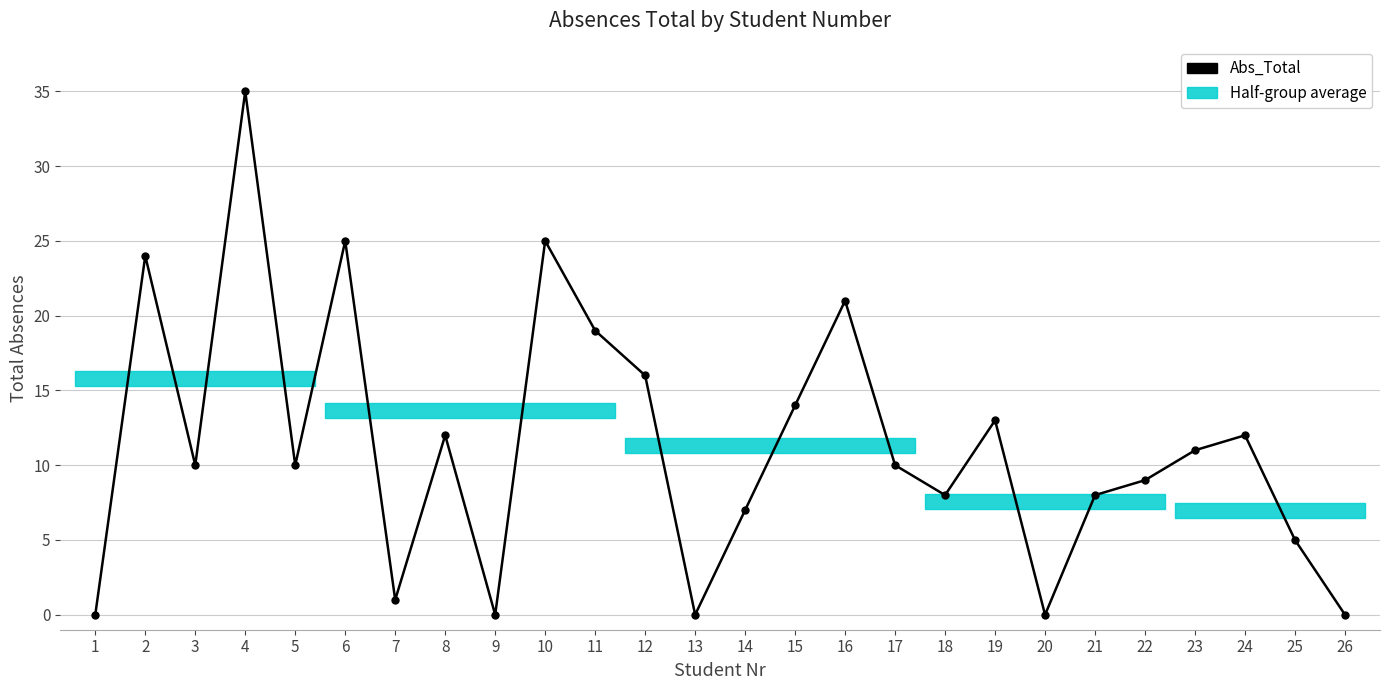

How many data points are less than 10?

11